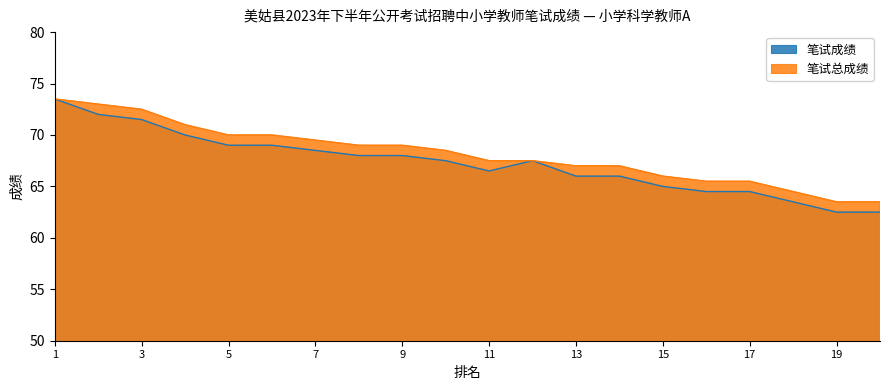

True or false: 笔试成绩 and 笔试总成绩 cross at least once.

False